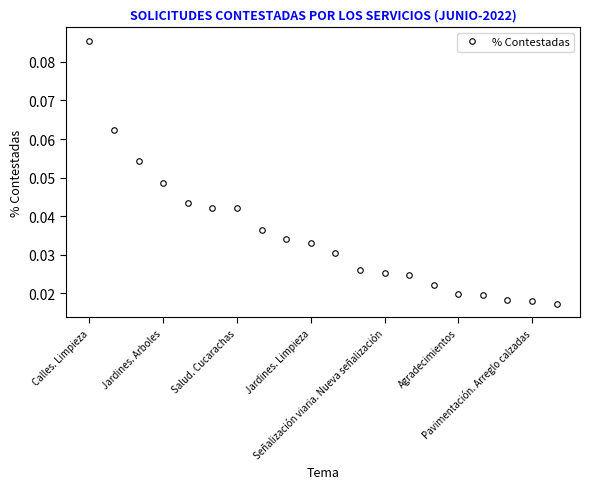

Count the values in the range 0 to 1.

20